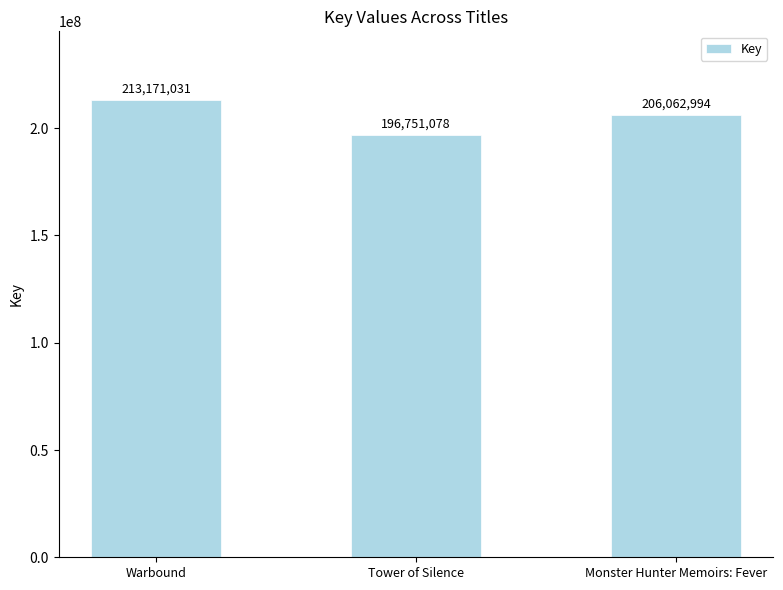

Which has a higher value, Tower of Silence or Monster Hunter Memoirs: Fever?

Monster Hunter Memoirs: Fever